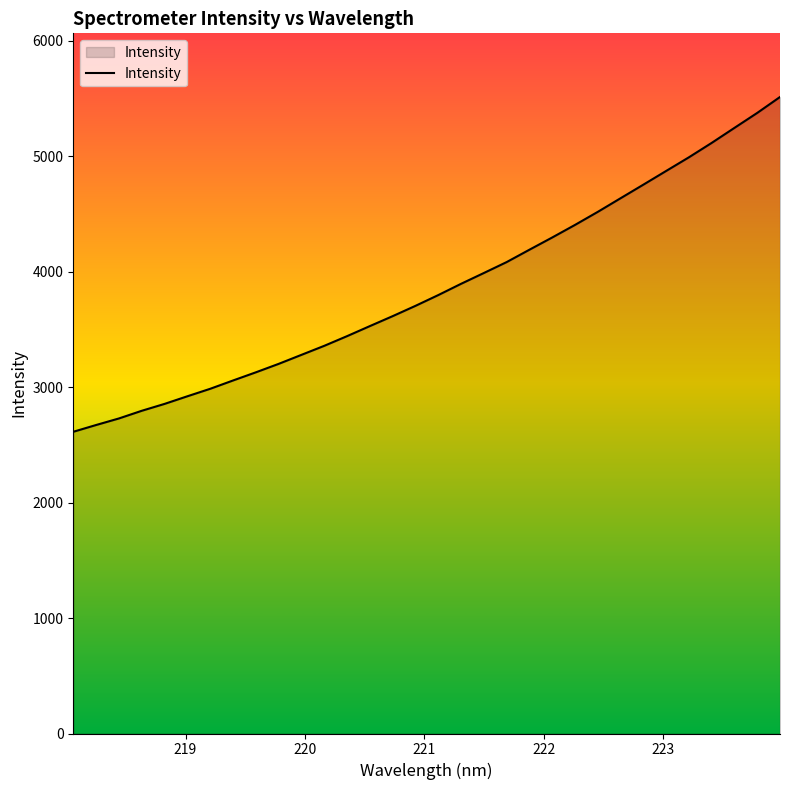

What is the difference between the maximum and minimum values?

2899.0